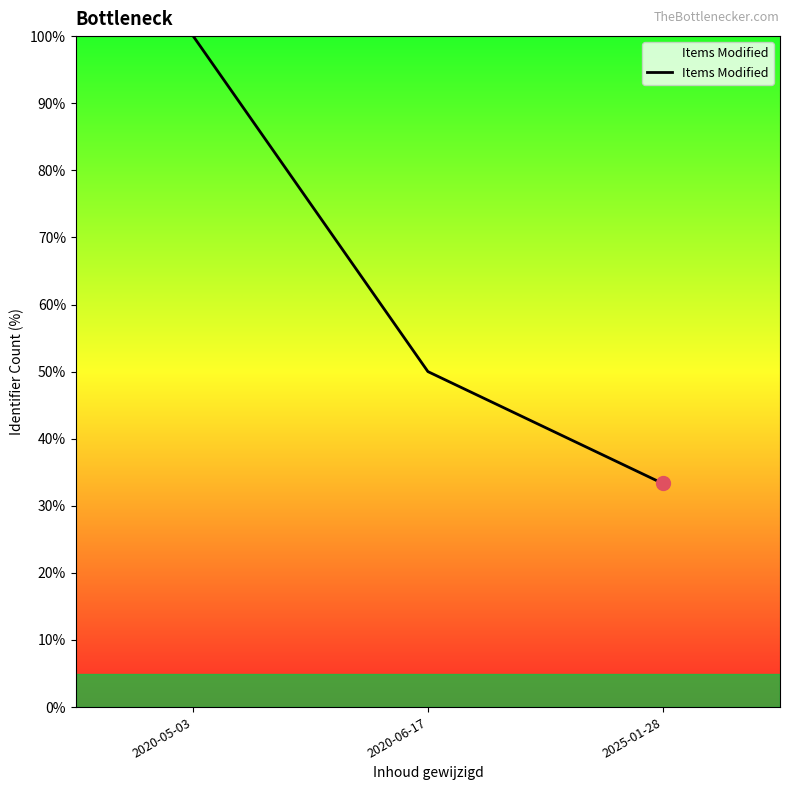

What is the sum of all values?

183.3